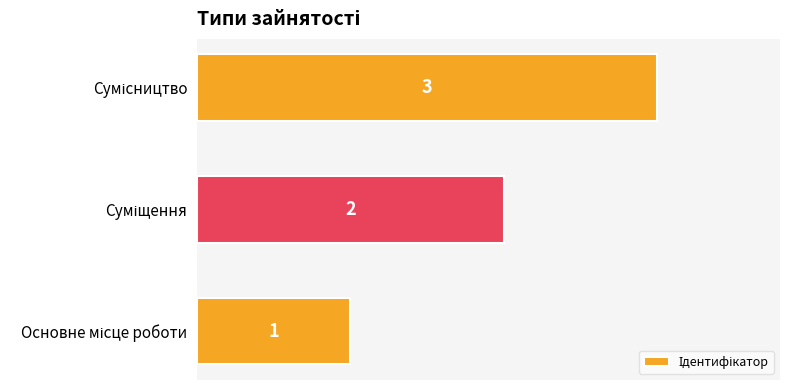

Count the values in the range 1 to 3.

3